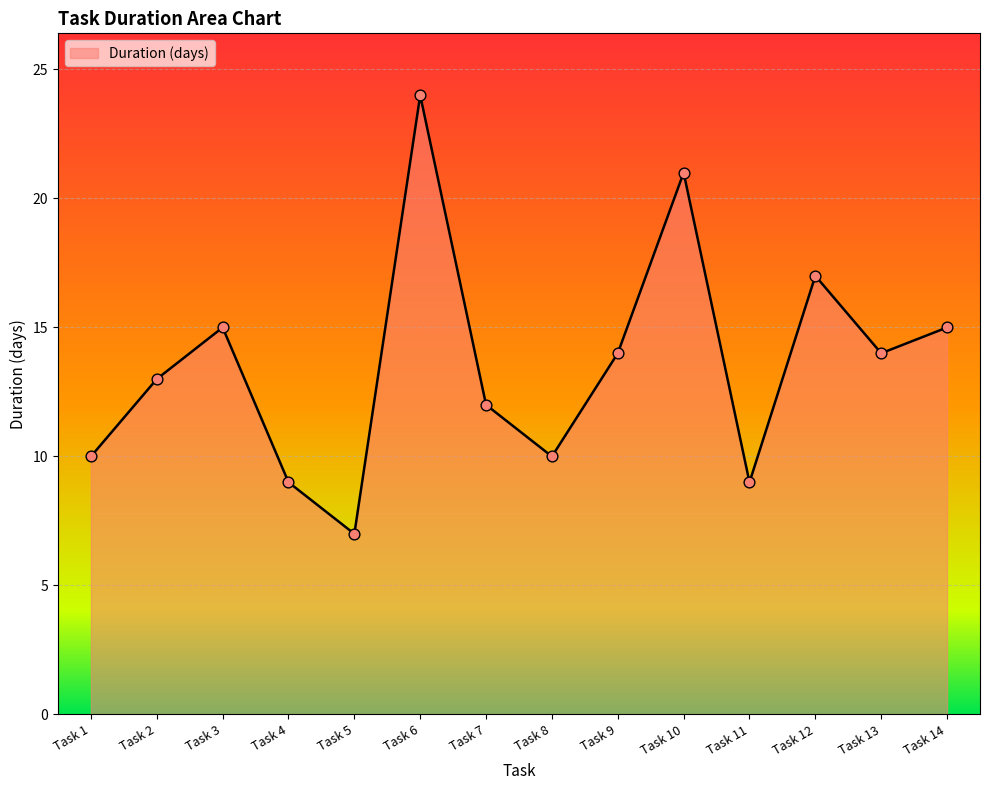

What is the change in value from Task 1 to Task 7?

+2